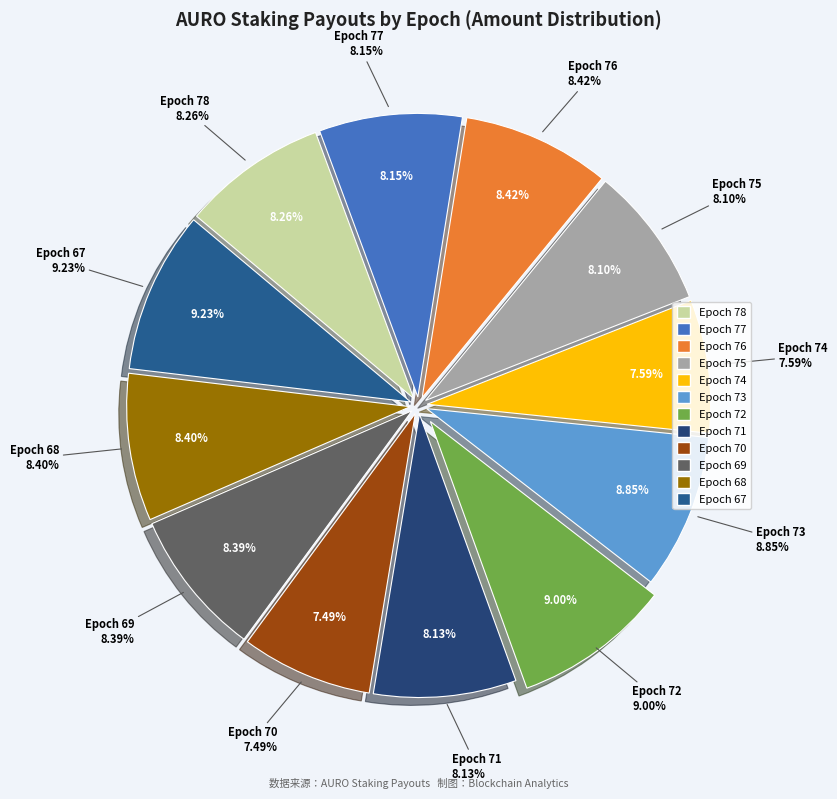

Is payout_from_AURO_Epoch_71 the majority of the pie?

No